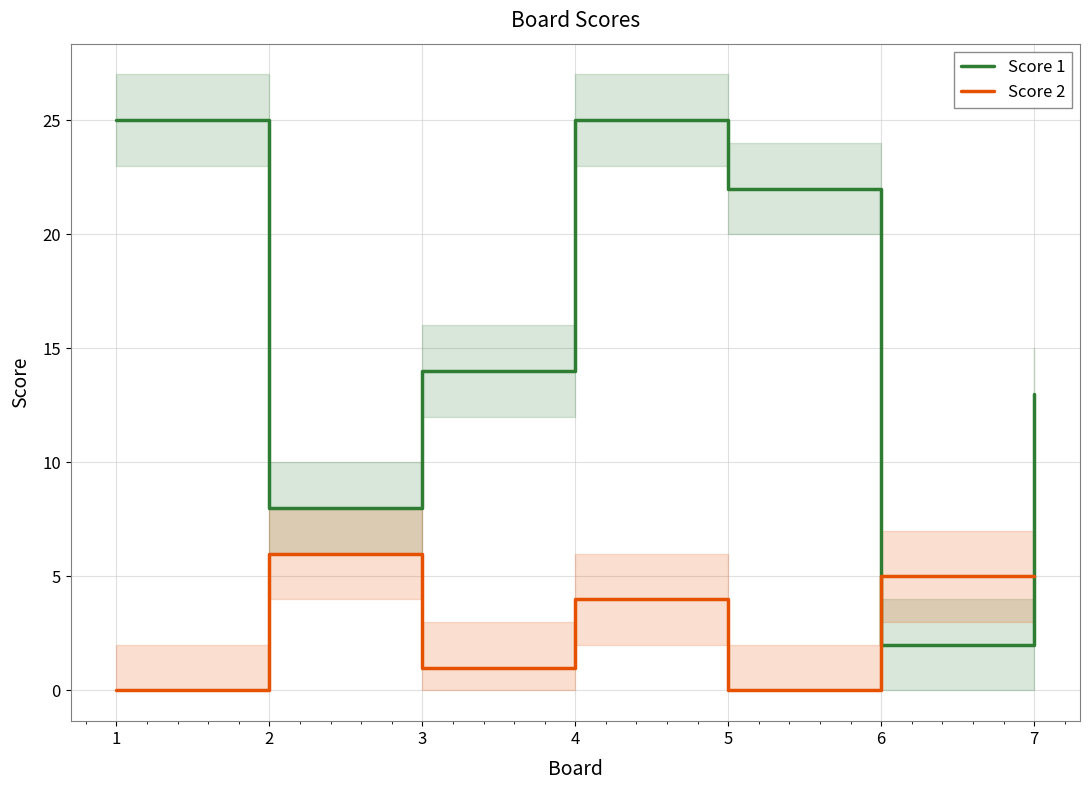

Between 5 and 1, which is larger?

1